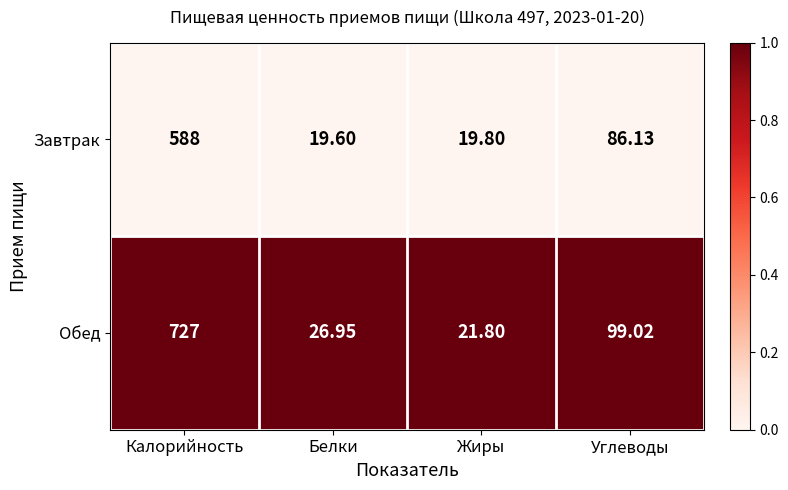

At which label does Обед first exceed 99?

Калорийность